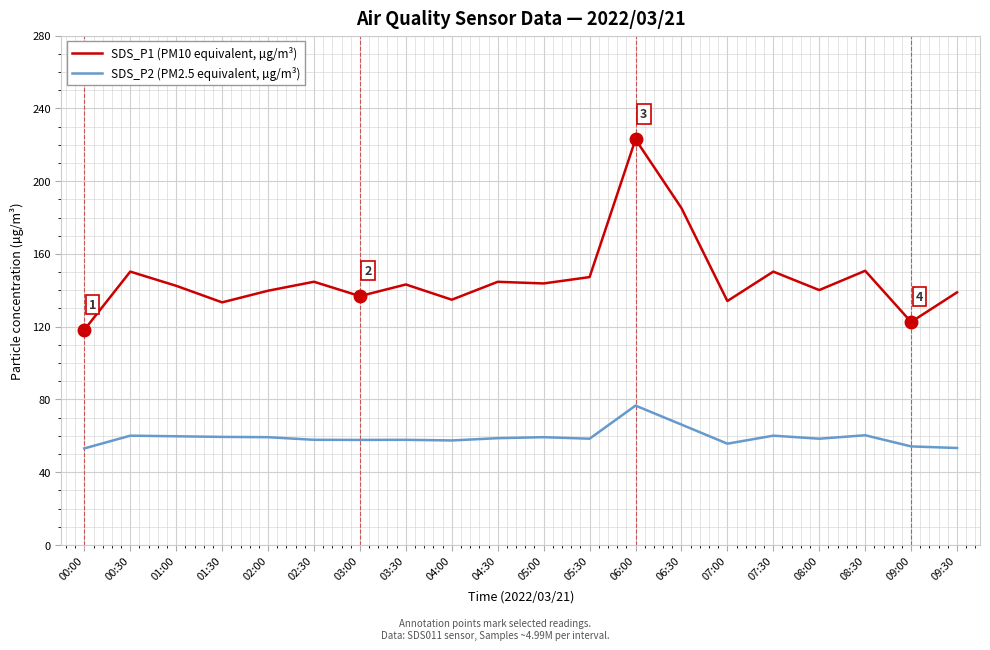

True or false: SDS_P2 (PM2.5 equivalent, µg/m³) and SDS_P1 (PM10 equivalent, µg/m³) cross at least once.

False